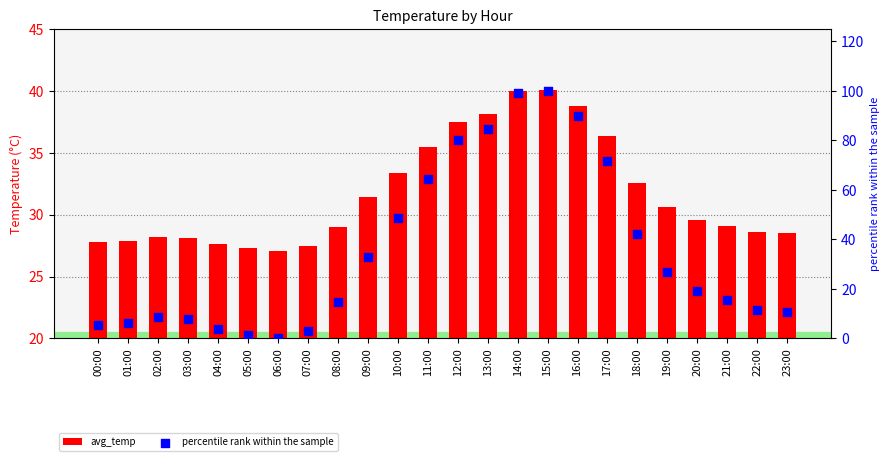

At how many categories does at least one series exceed 85?

3